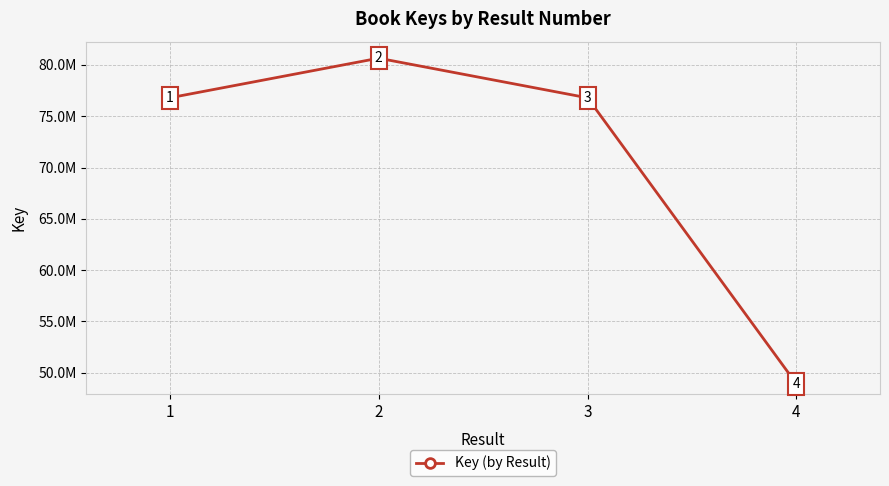

Does the chart have visible grid lines?

Yes